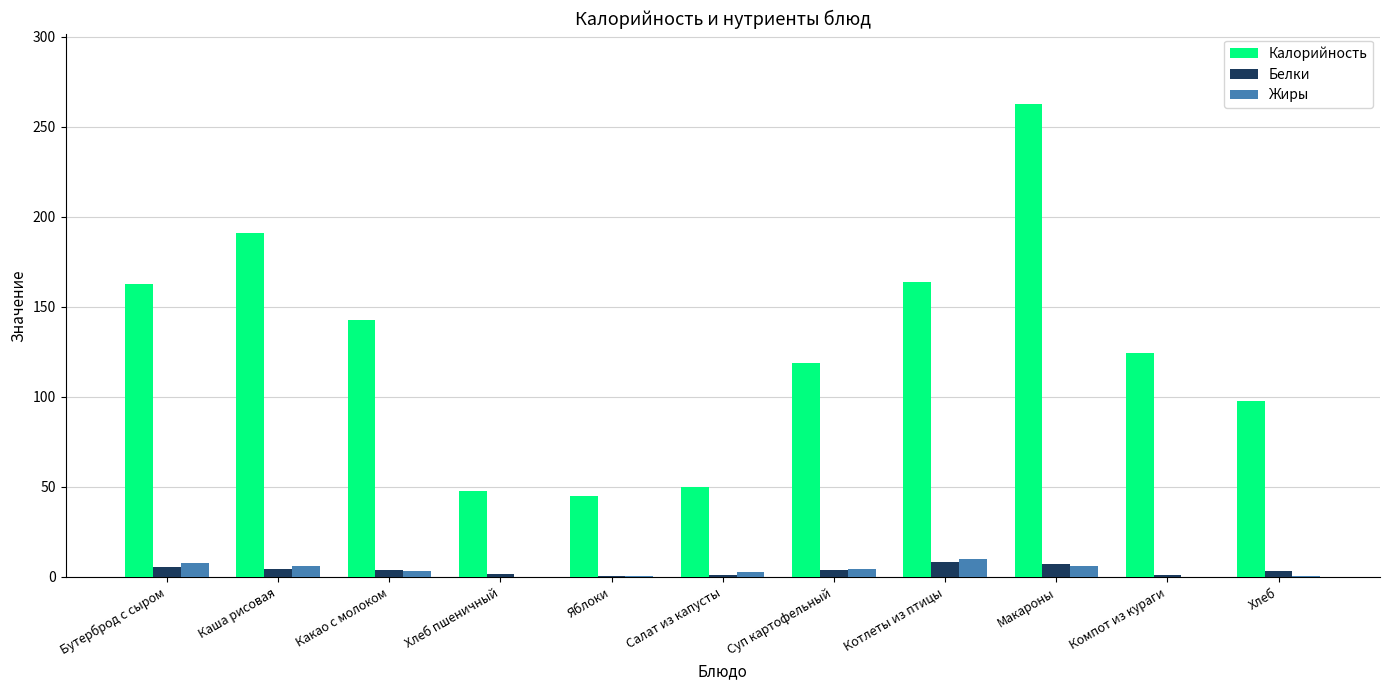

The value of Жиры at Бутерброд с сыром is 8.0. True or false?

True